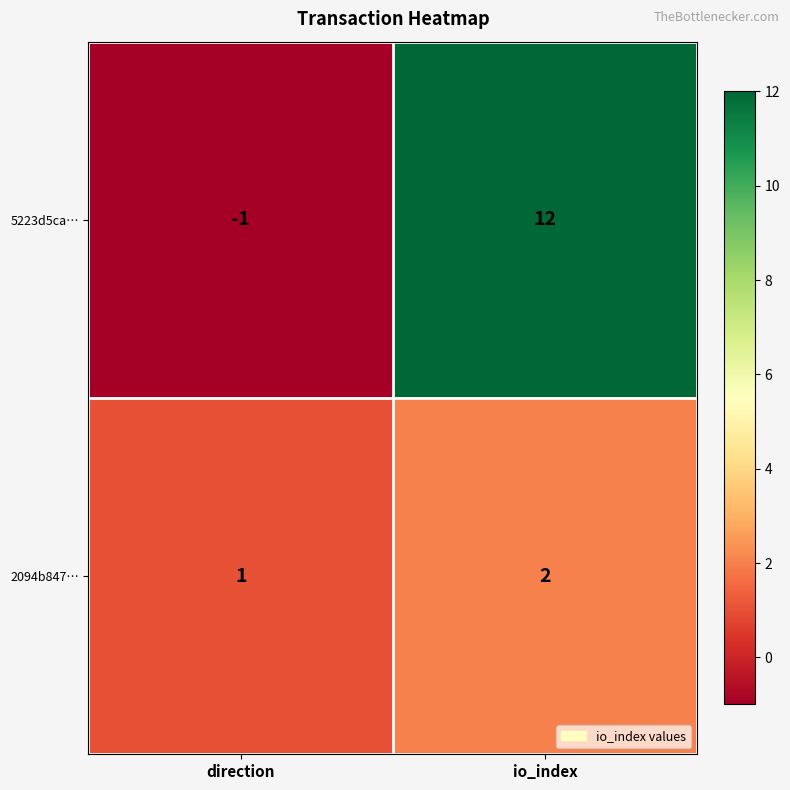

The 2094b847… series shows 2 at io_index. True or false?

True